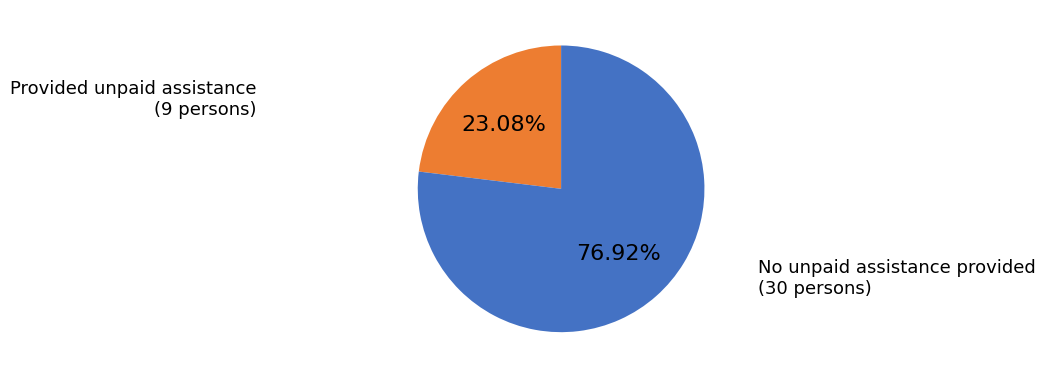

Count the number of slices in the pie.

2